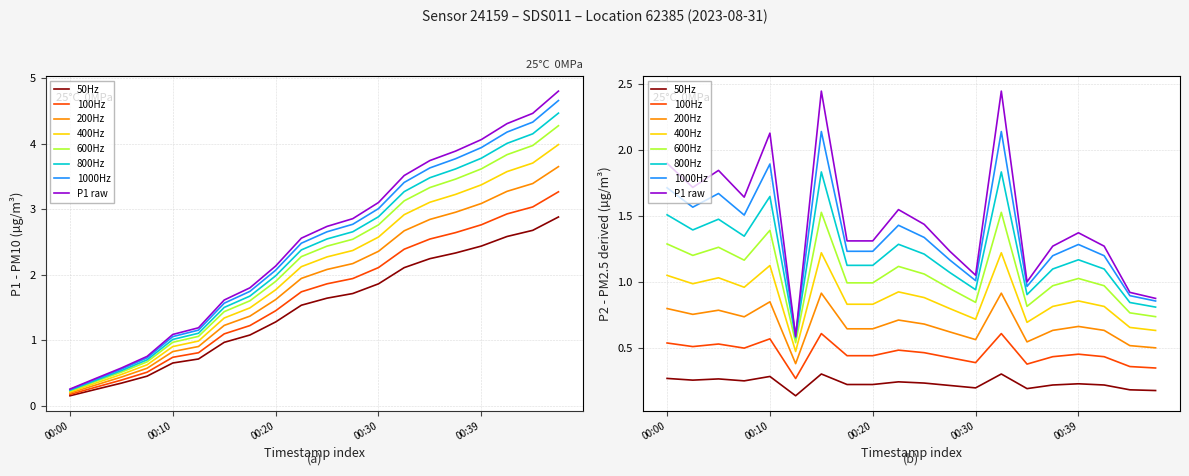

List the labels in order of value, largest first.

00:15, 00:32, 00:10, 00:00, 00:05, 00:03, 00:08, 00:22, 00:25, 00:39, 00:17, 00:20, 00:37, 00:42, 00:27, 00:30, 00:35, 00:44, 00:47, 00:13